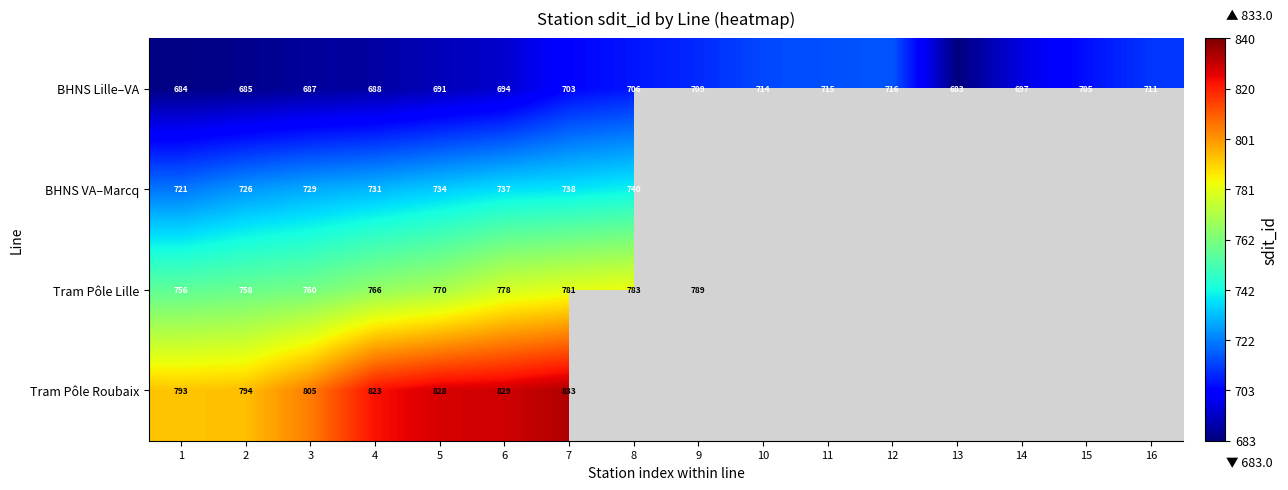

At which label is BHNS Lille–VA closest to 699?

14